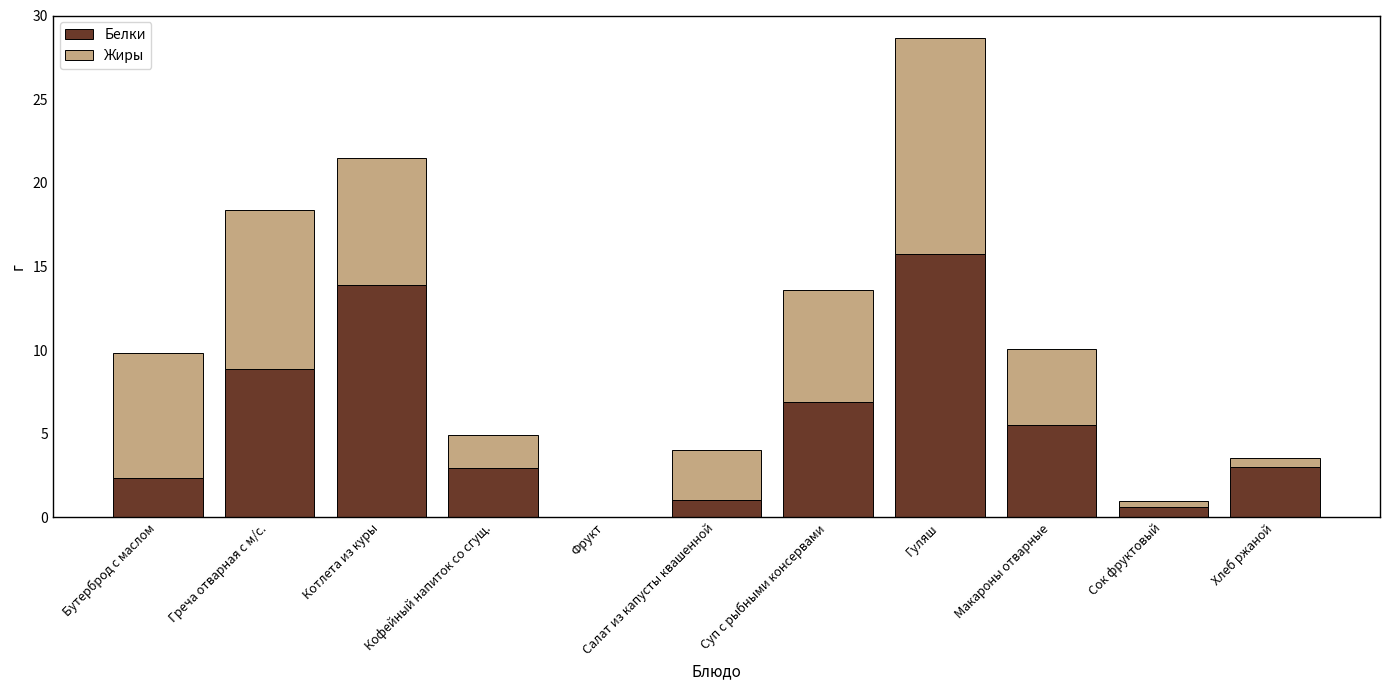

The value of Белки at Котлета из куры is 19.1. True or false?

False